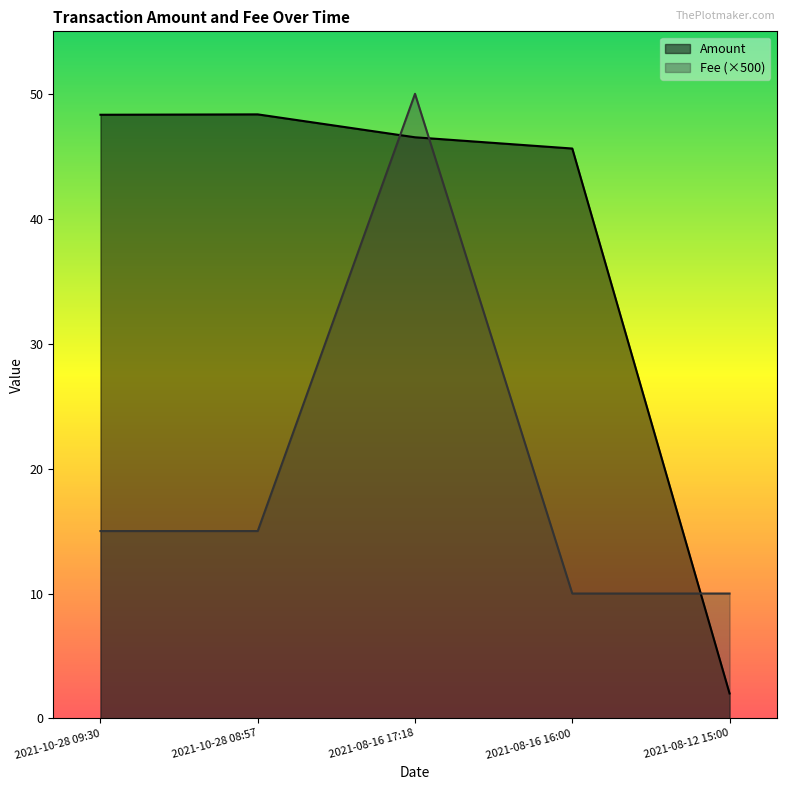

What is the total value across all series at 2021-08-12 15:00?

12.0